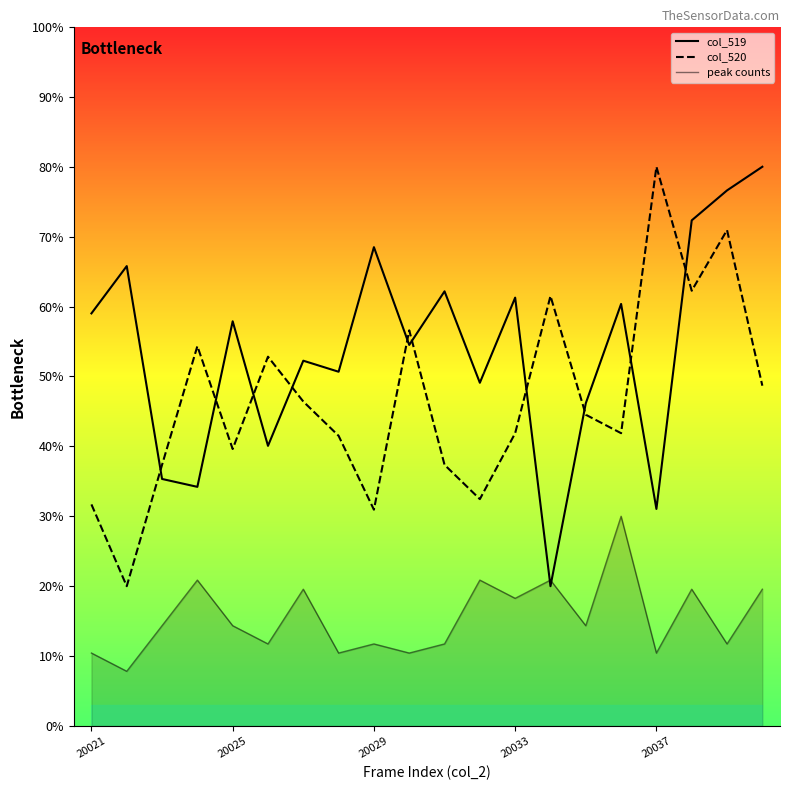

How many series are shown in this chart?

3